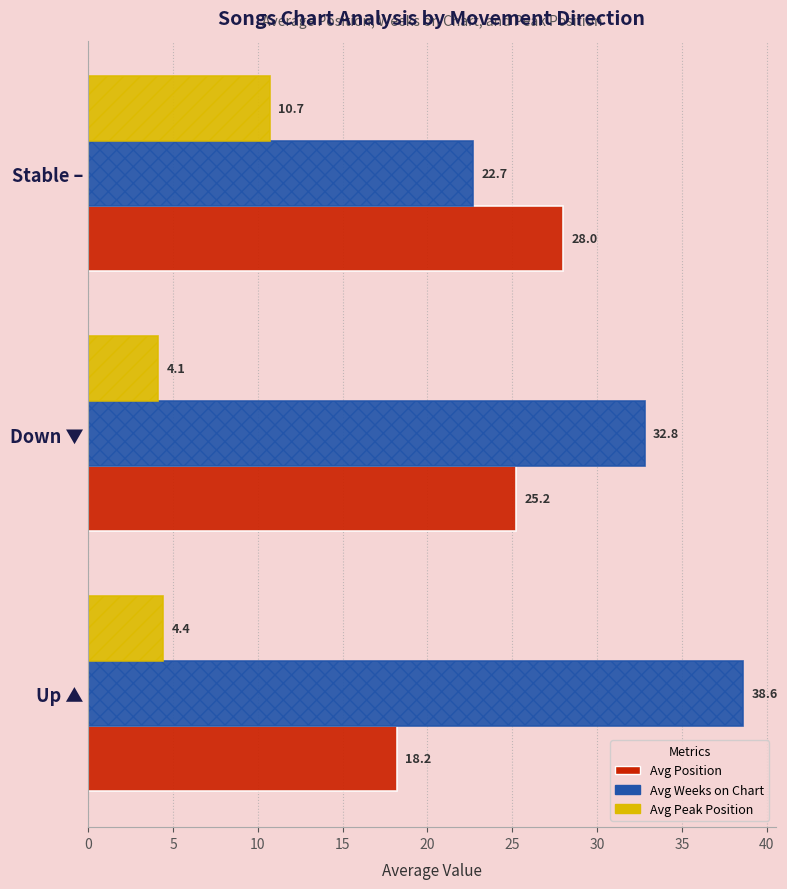

Rank the series by their maximum value, from lowest to highest.

Avg Peak Position, Avg Position, Avg Weeks on Chart